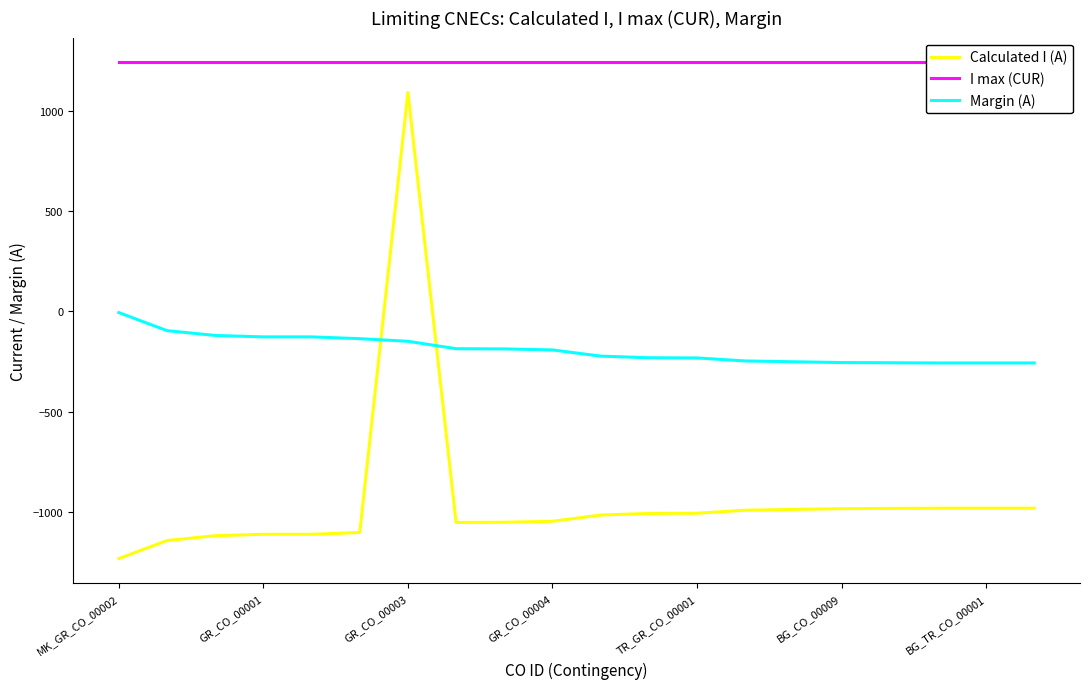

True or false: I max (CUR) and Calculated I (A) cross at least once.

False